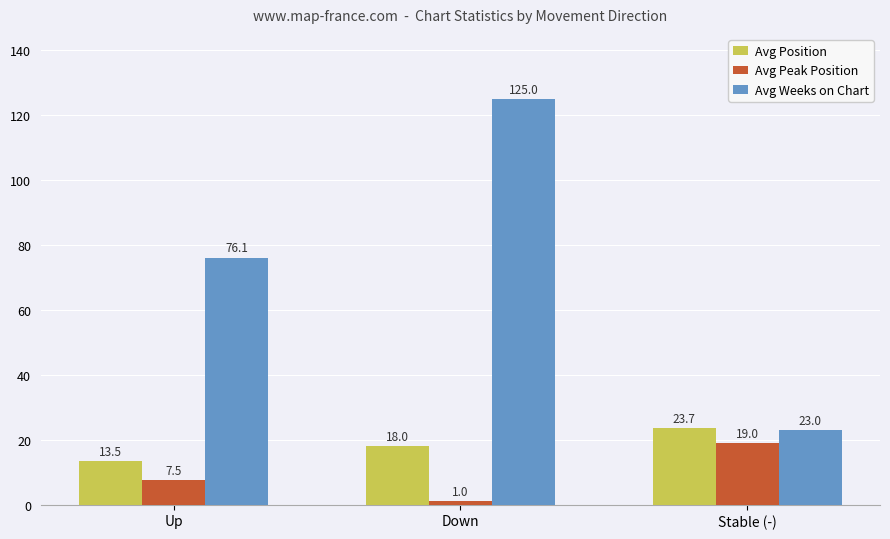

List the labels in order of Avg Position value, largest first.

Stable (-), Down, Up